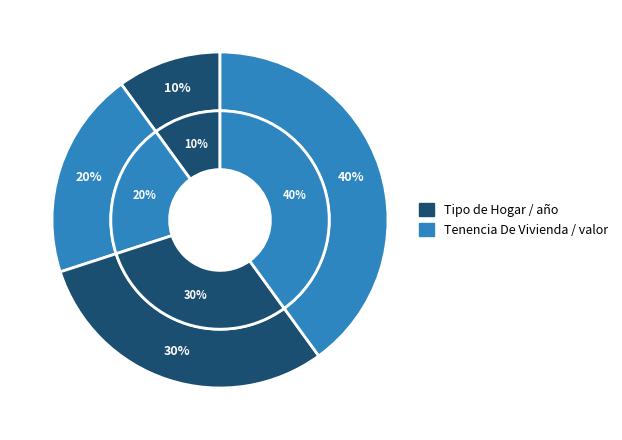

Does any single category account for the majority?

No